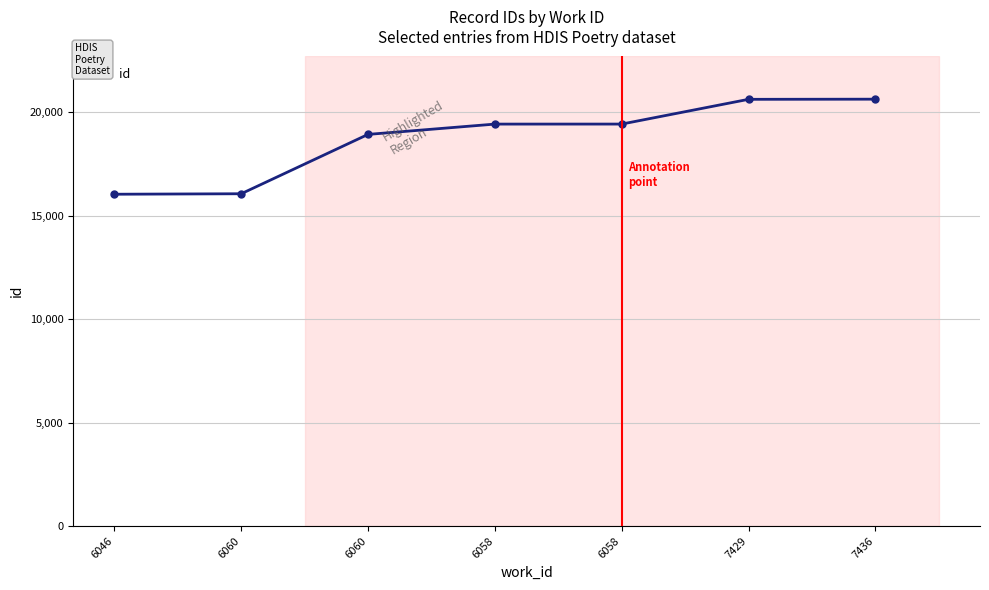

Count the number of data series in this chart.

1